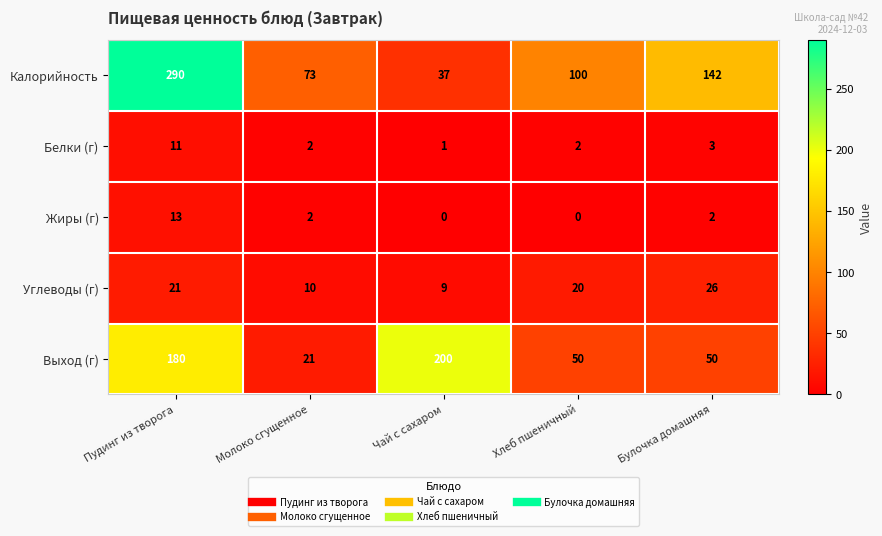

Count the number of data series in this chart.

5